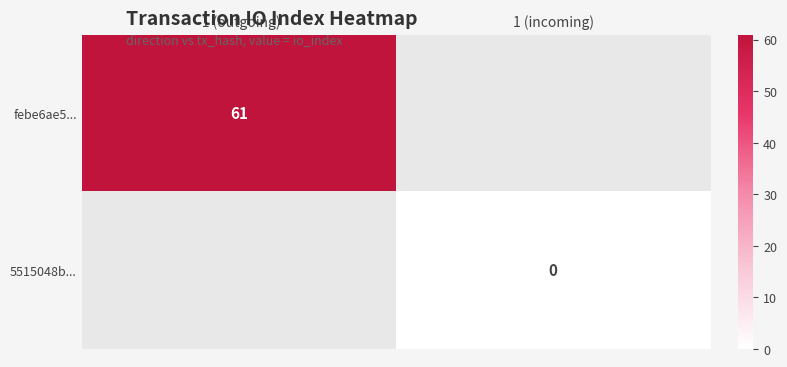

The value of febe6ae5... at -1 (outgoing) is 34. True or false?

False